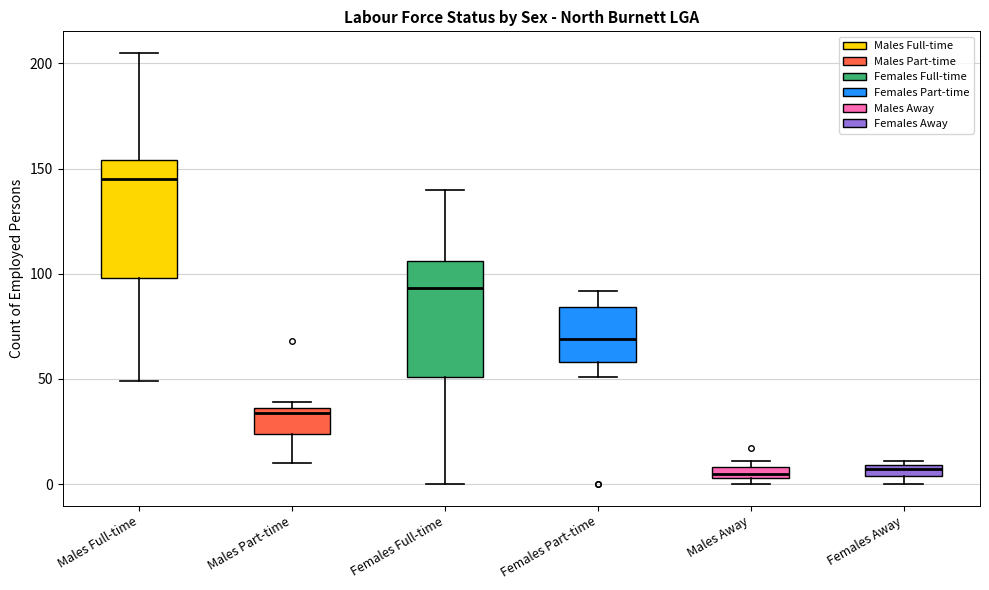

Where is the lower edge of the box for Males Away on the y-axis? The values are not printed on the chart, so give them approximately, as read against the axis.

5